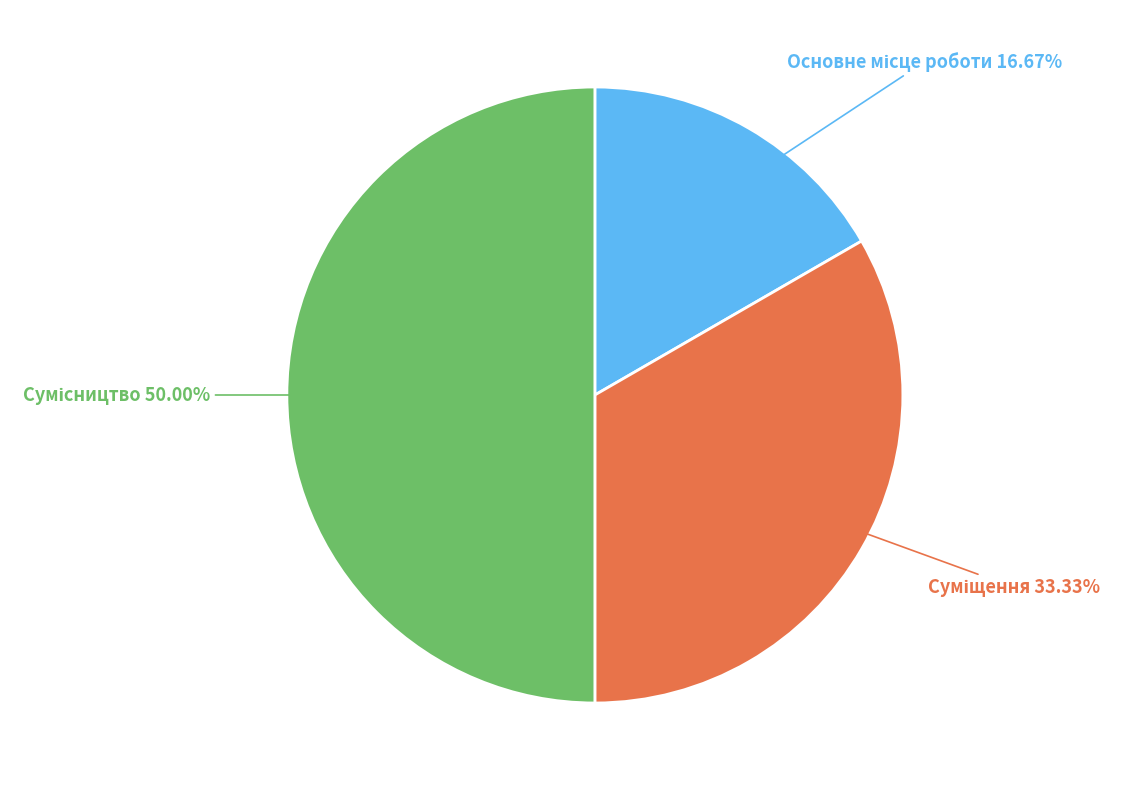

Approximately how many times larger is the value at Суміщення compared to Сумісництво?

0.7